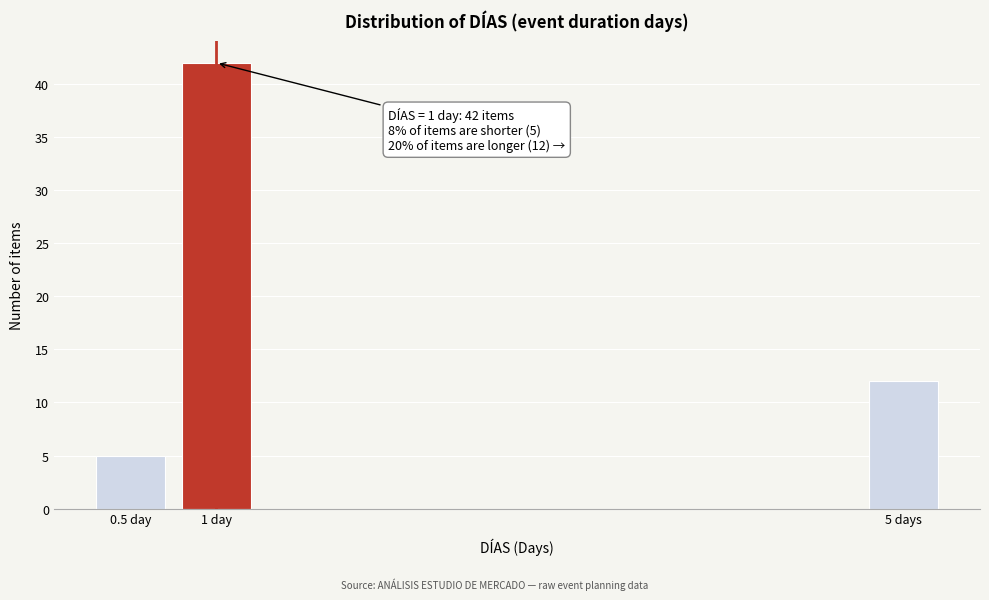

Reading left to right, list all the values displayed in this chart.

0.5 day=5	1 day=42	5 days=12